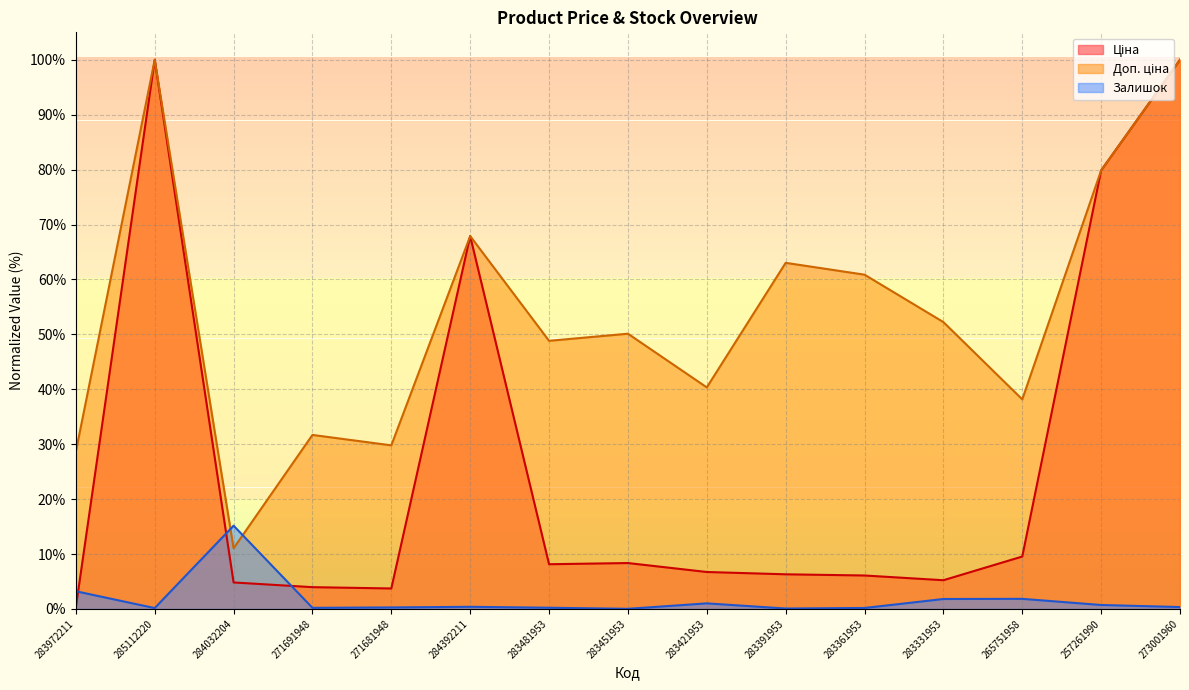

The Доп. ціна series shows 72.2 at 283481953. True or false?

False